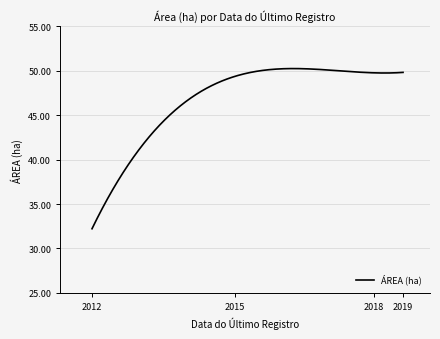

True or false: the data has more than 0 interior local peaks.

True